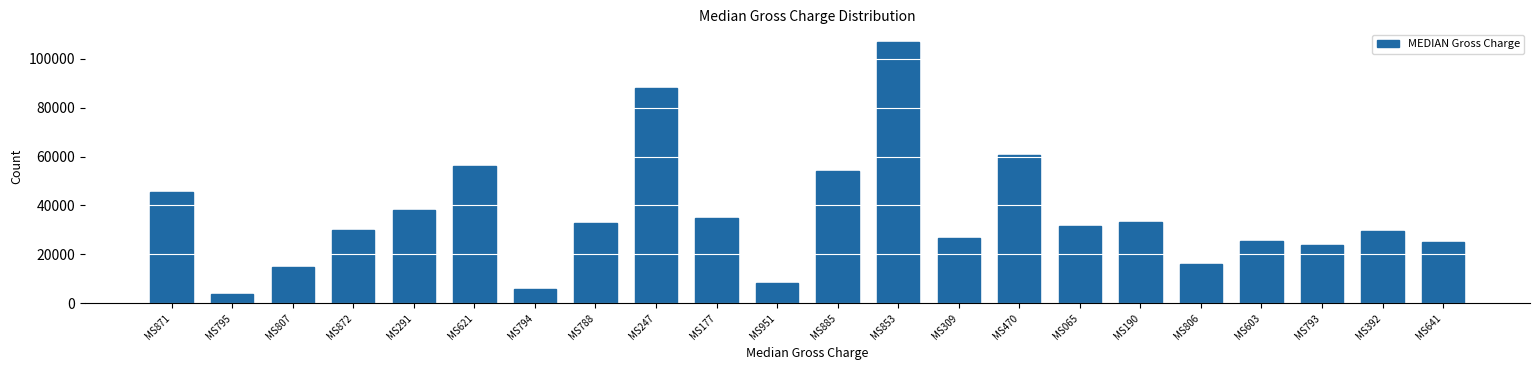

What is the approximate value at MS309?

26766.5